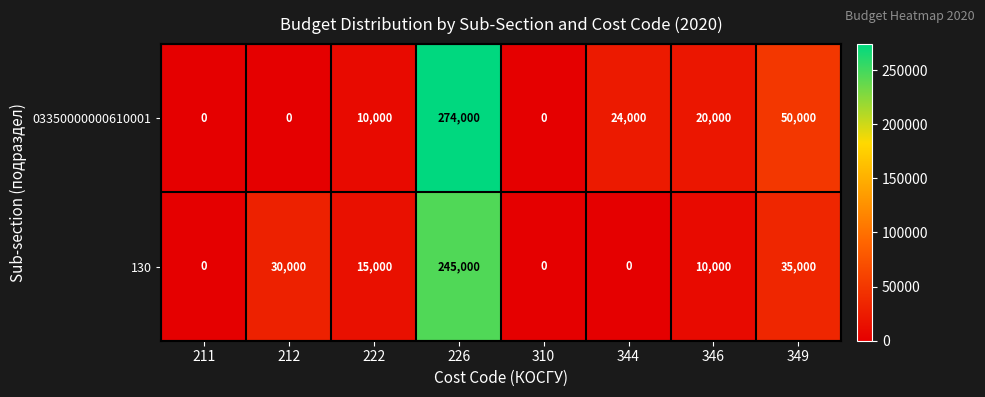

What is the difference between the 03350000000610001 values at 349 and 346?

30000